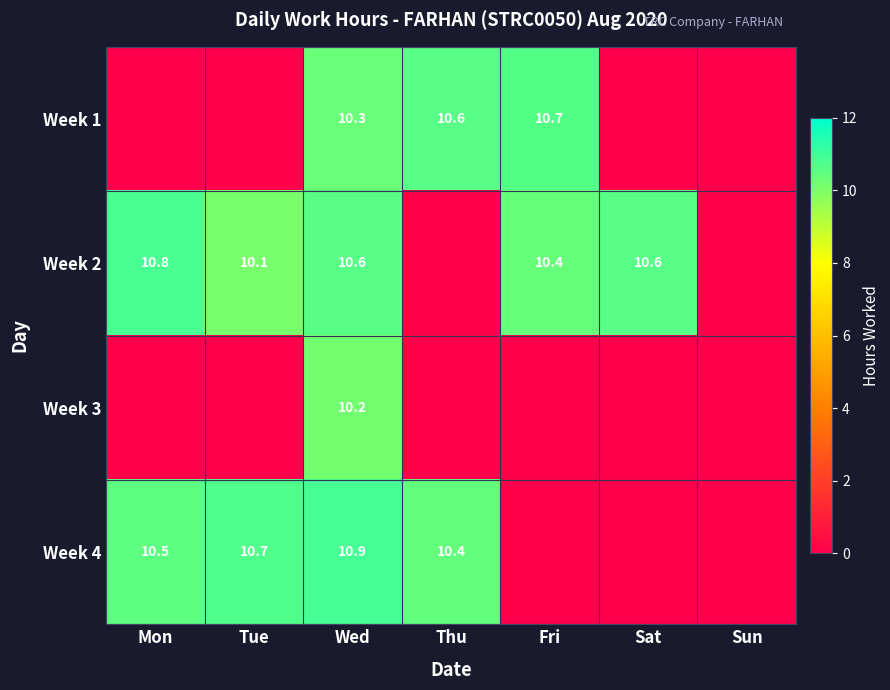

The value of Week 3 at Wed is 10.2. True or false?

True